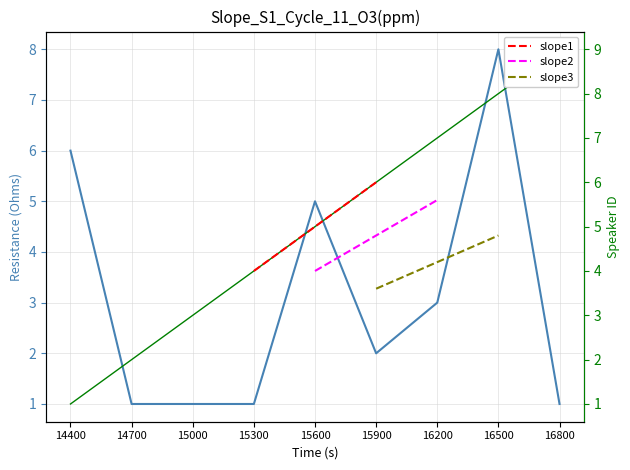

Reading left to right, extract all data points from this chart.

6	1	1	1	5	2	3	8	1